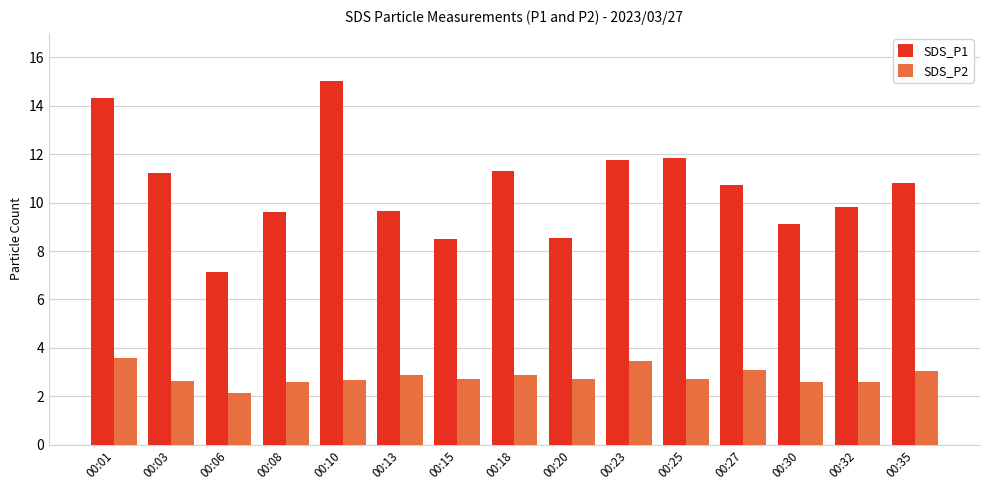

Which series has the largest total across all categories?

SDS_P1